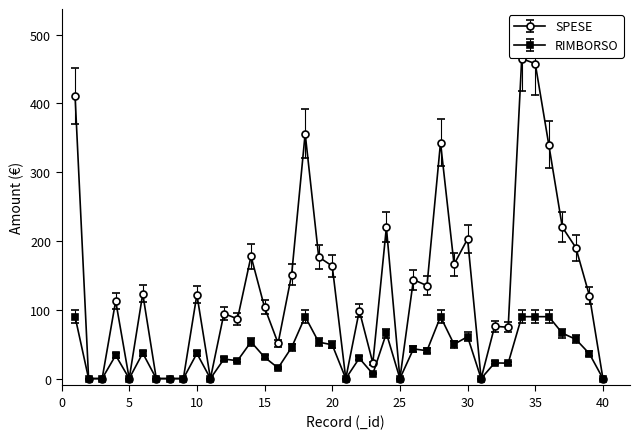

True or false: SPESE has more than 2 points higher than both neighbors.

True